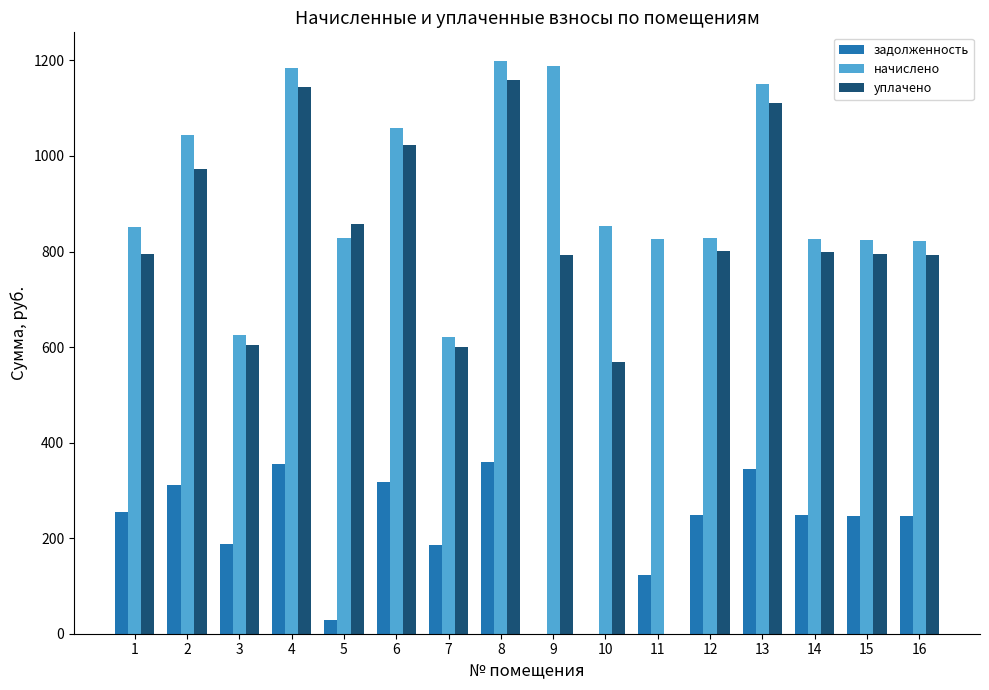

Which series changed the most between 3 and 6?

начислено